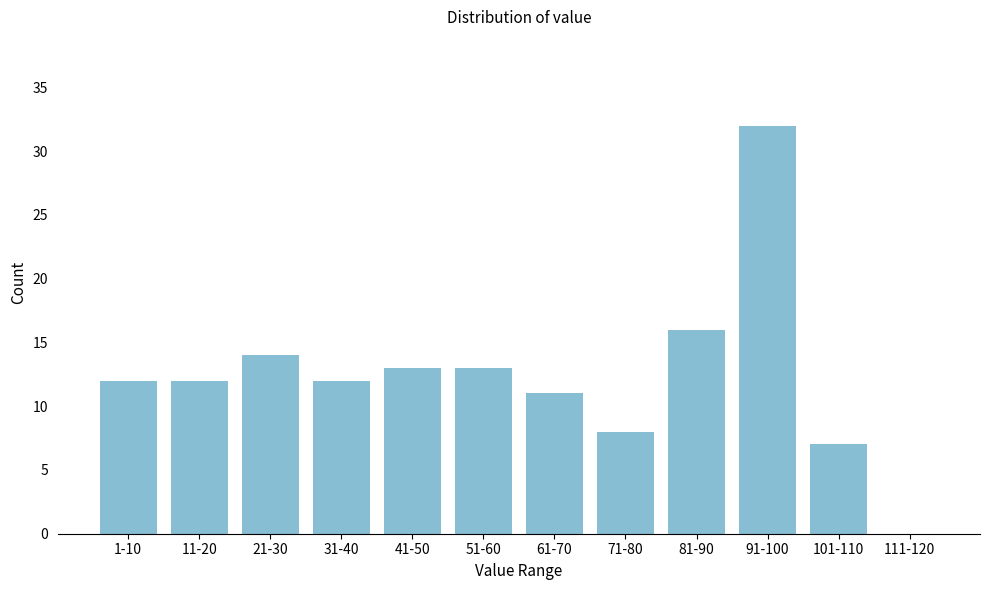

Reading right to left, list all the values displayed in this chart.

111-120=0	101-110=7	91-100=32	81-90=16	71-80=8	61-70=11	51-60=13	41-50=13	31-40=12	21-30=14	11-20=12	1-10=12